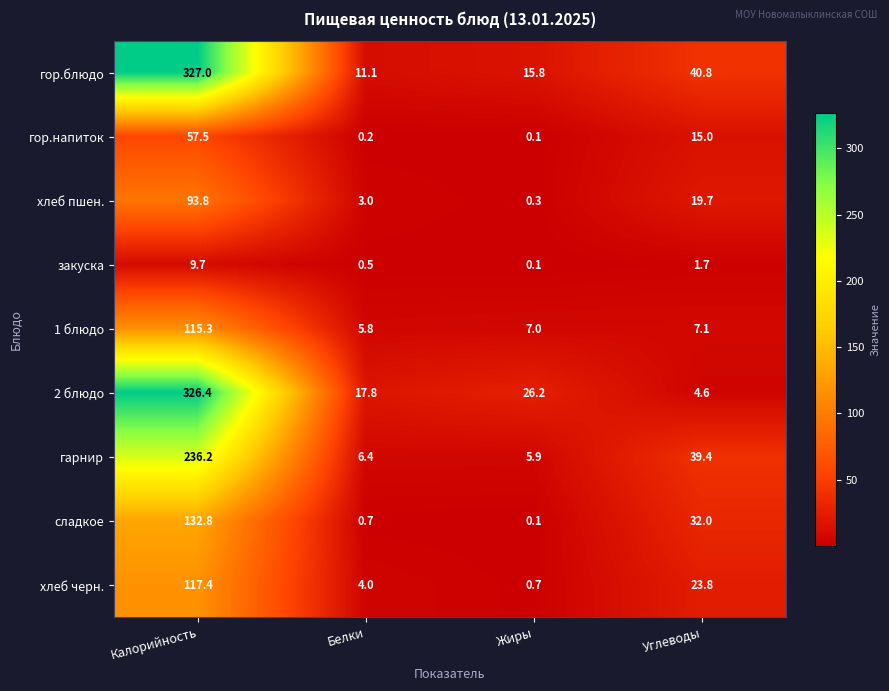

Which category has the lowest value across all series?

Жиры